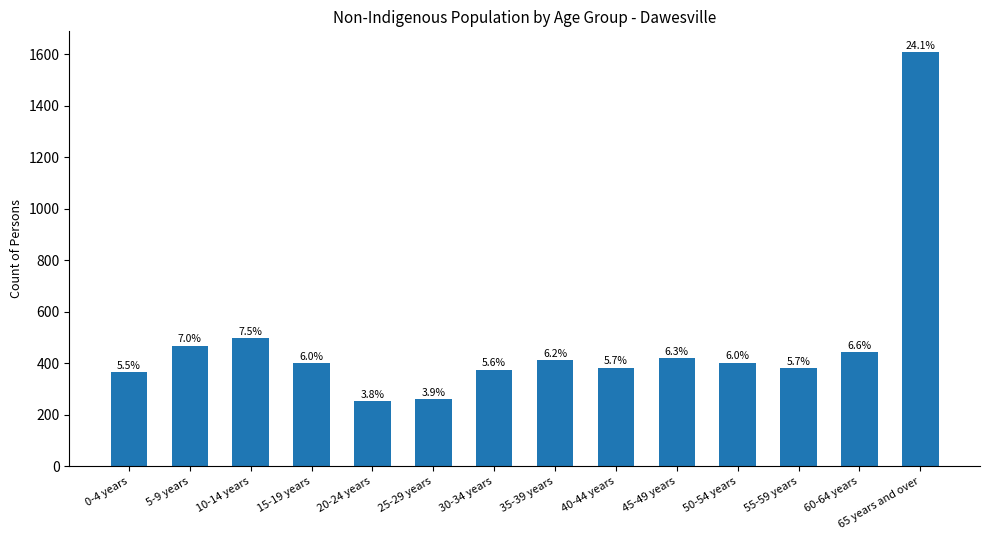

Are the bars grouped side by side (vs. stacked)?

No